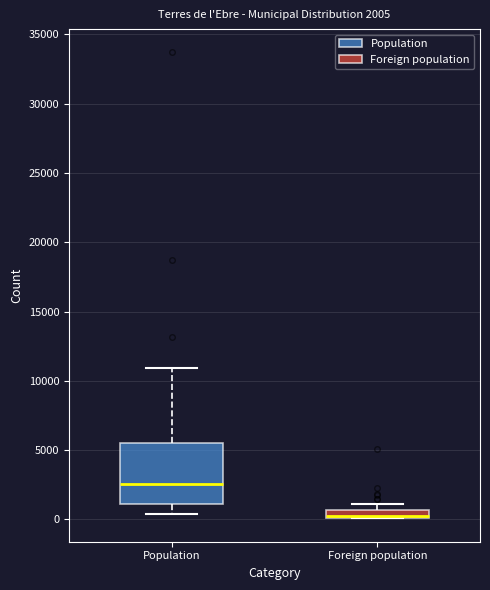

Comparing the boxes themselves (not the whiskers), which one is the tallest?

Population